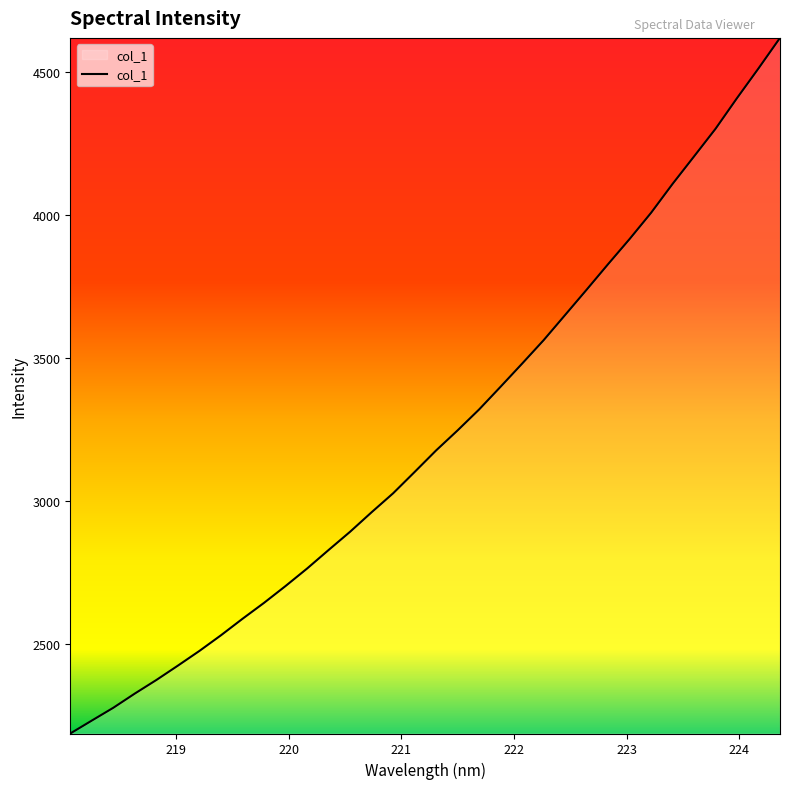

What is the maximum value shown in the chart?

4618.8